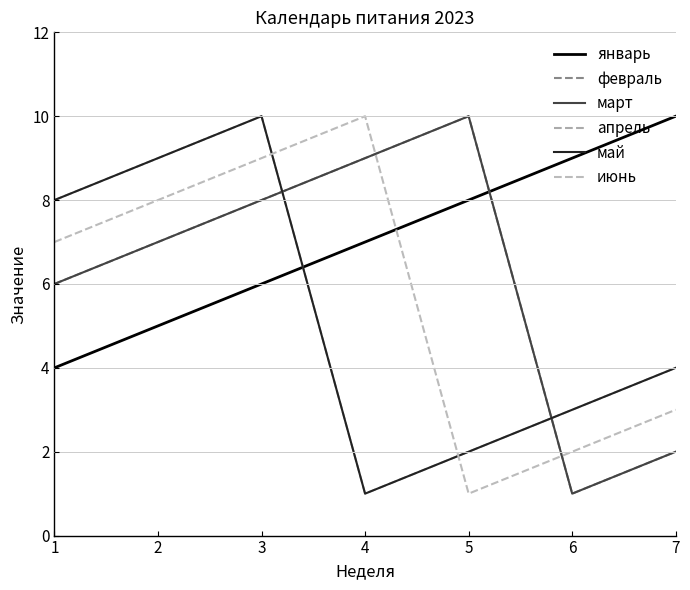

How many lines are shown in the chart?

6